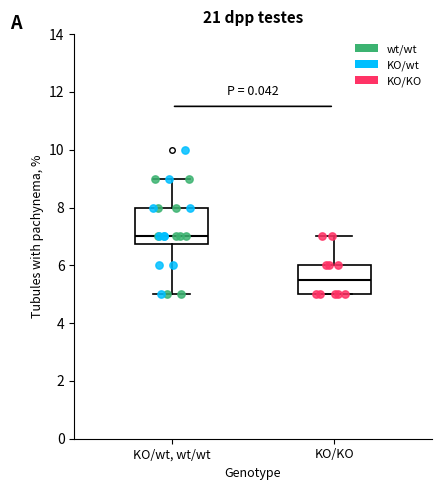

Reading left to right, transcribe this box plot: for each box, give where its median line is, the range the box spans, and where its two whiskers end, as read against the y-axis. The values are not printed on the chart, so give them approximately, as read against the axis.

KO/wt, wt/wt: median 7.0, box 6.8 to 8.0, whiskers 5.0 to 9.0
KO/KO: median 5.6, box 5.0 to 6.0, whiskers 5.0 to 7.0